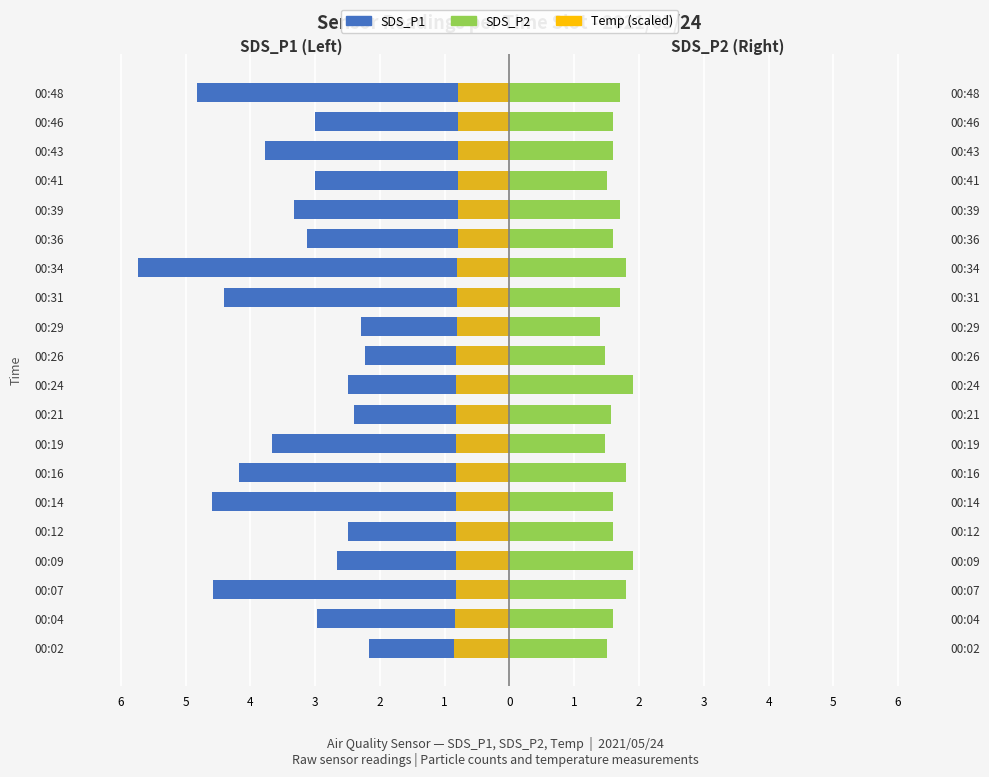

What is the average value of the SDS_P1 series?

-3.4